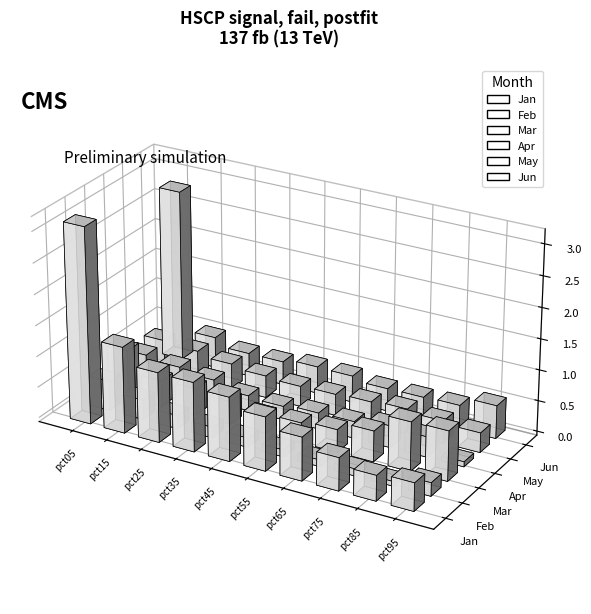

Which category has the lowest value across all series?

pct85